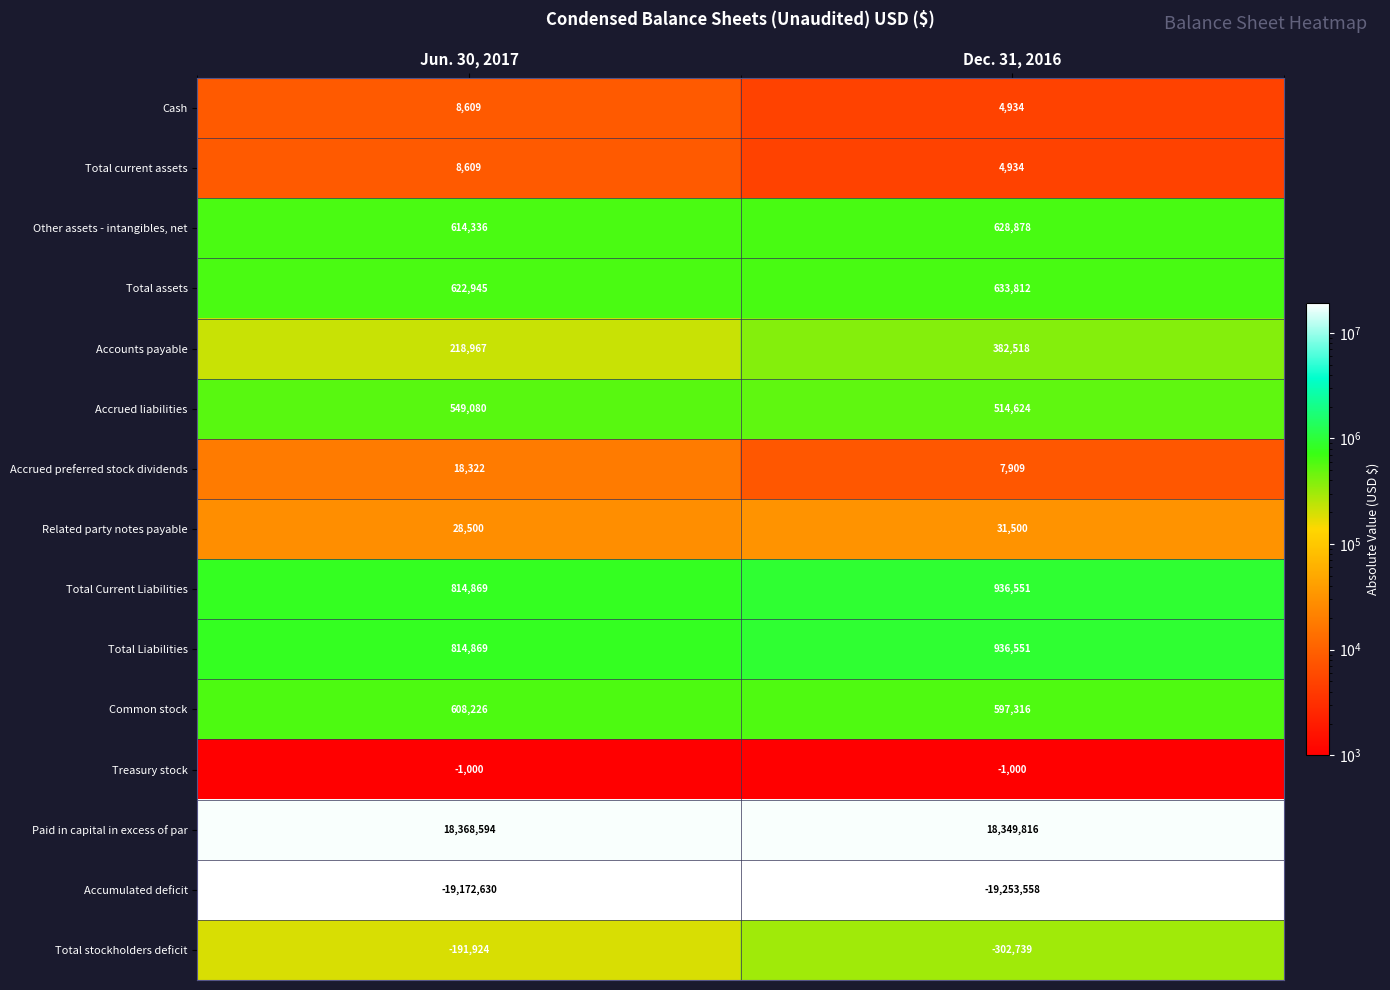

List the labels in order of Accrued liabilities value, largest first.

Jun. 30, 2017, Dec. 31, 2016